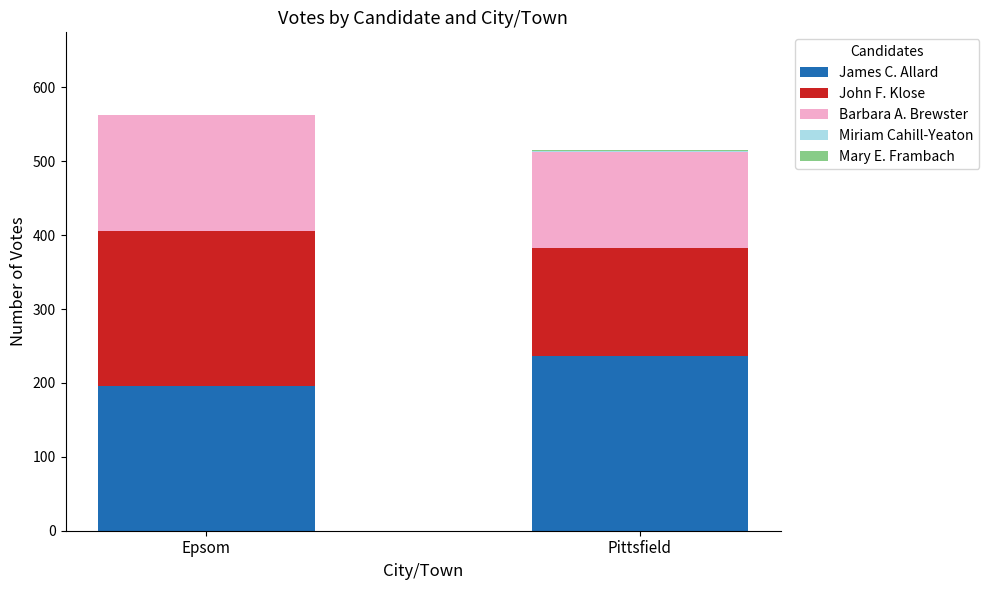

True or false: James C. Allard has a value of 139 at Pittsfield.

False